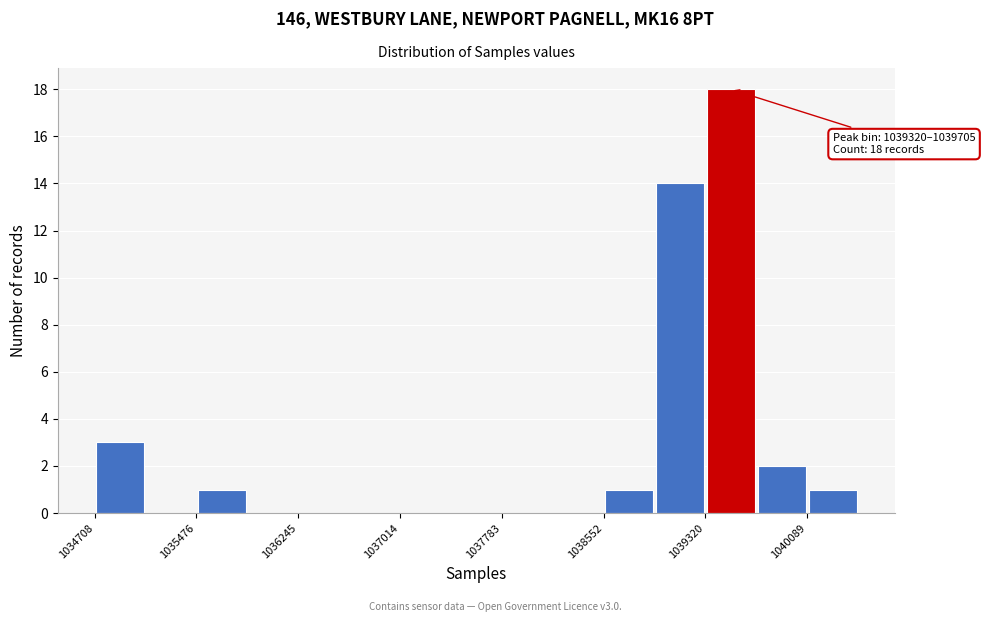

Around what value on the x-axis is the tallest bar? Give the approximate position of its centre, as read against the axis.

1039500